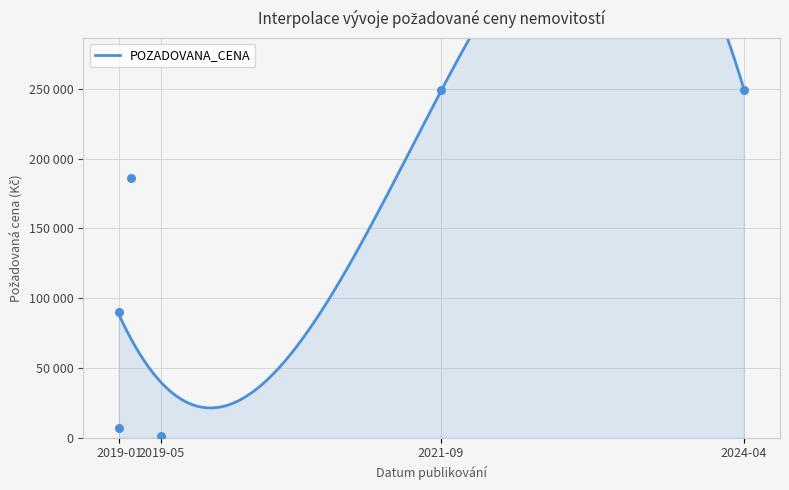

Approximately how many times larger is the value at 2021-09 compared to 2024-04?

1.0